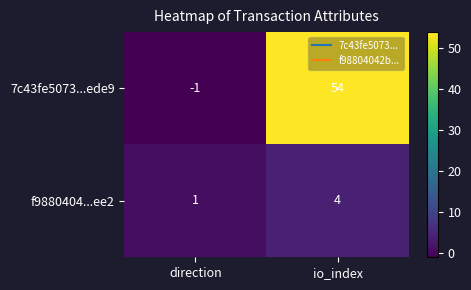

List the series in order of their peak value, highest first.

7c43fe5073...ede9, f9880404...ee2